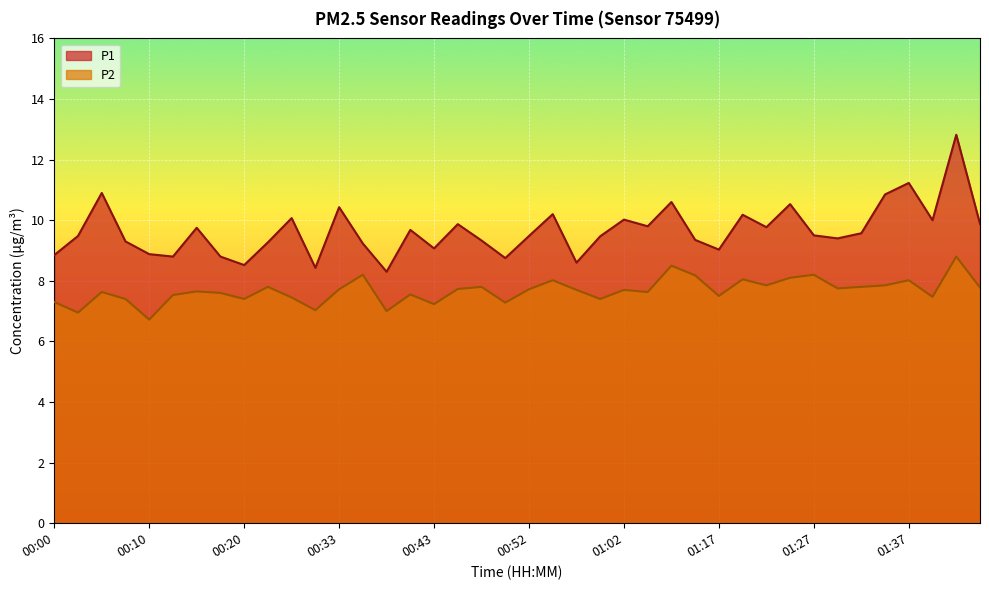

What value does the P2 series have at 00:20?

7.4